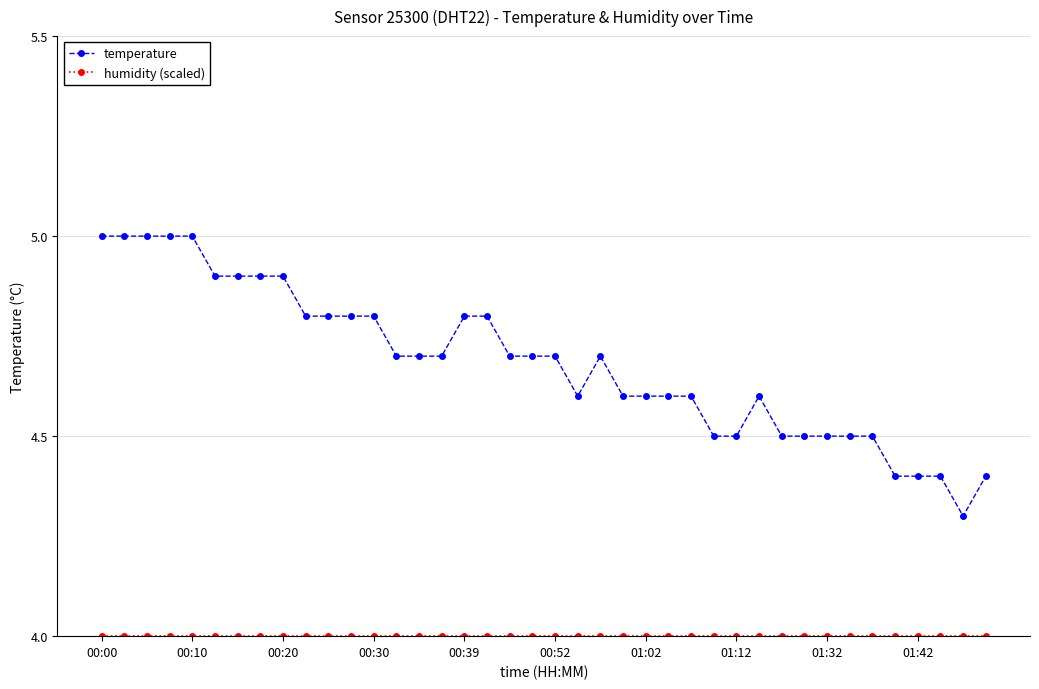

What is the smallest value displayed?

4.0